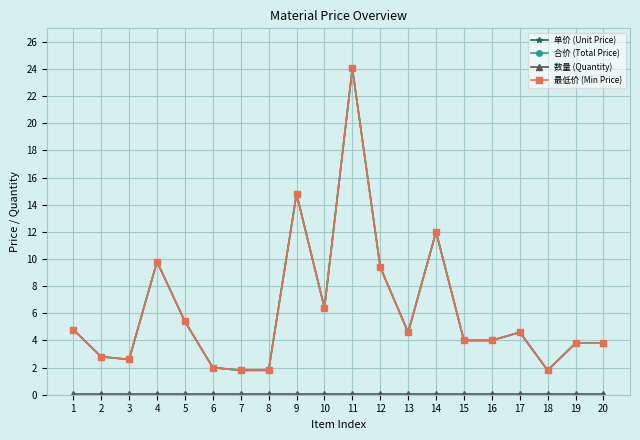

Is this an area chart (filled region under the line)?

No